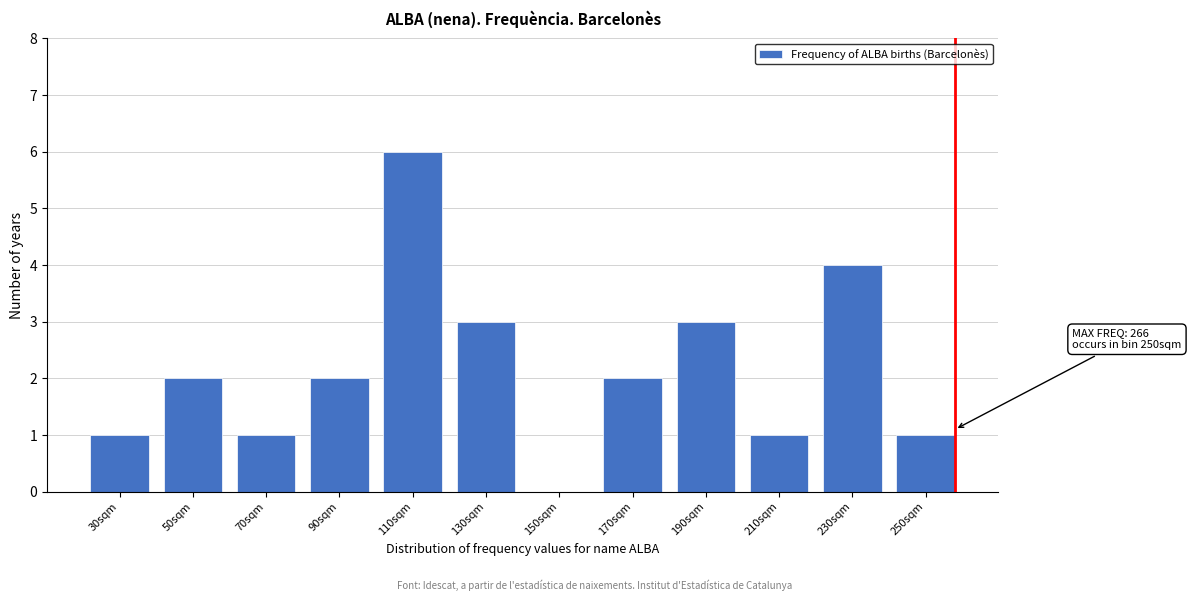

Reading left to right, what are all the values shown in this chart?

30sqm=1	50sqm=2	70sqm=1	90sqm=2	110sqm=6	130sqm=3	150sqm=0	170sqm=2	190sqm=3	210sqm=1	230sqm=4	250sqm=1